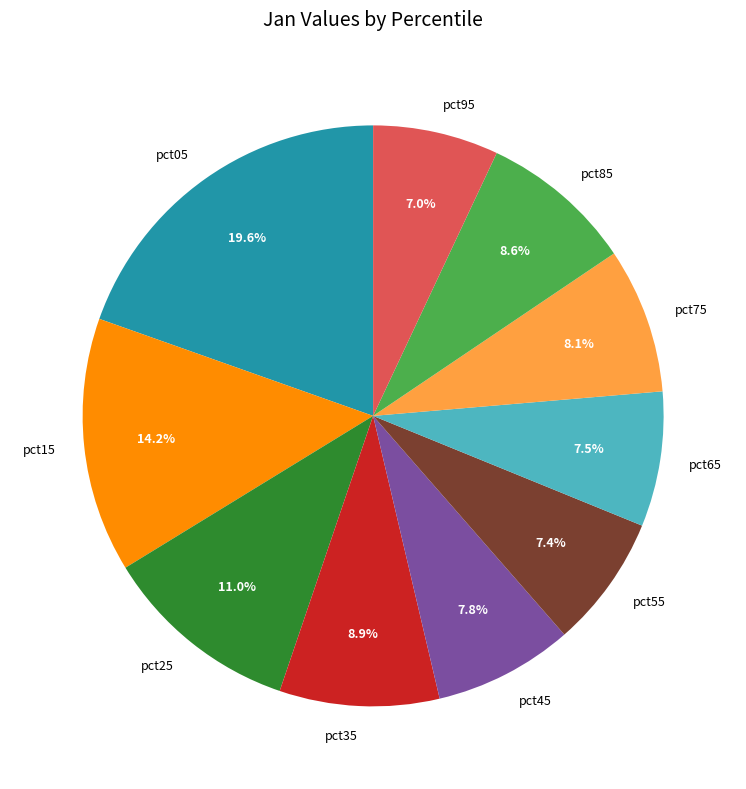

Does pct35 represent more than half of the total?

No